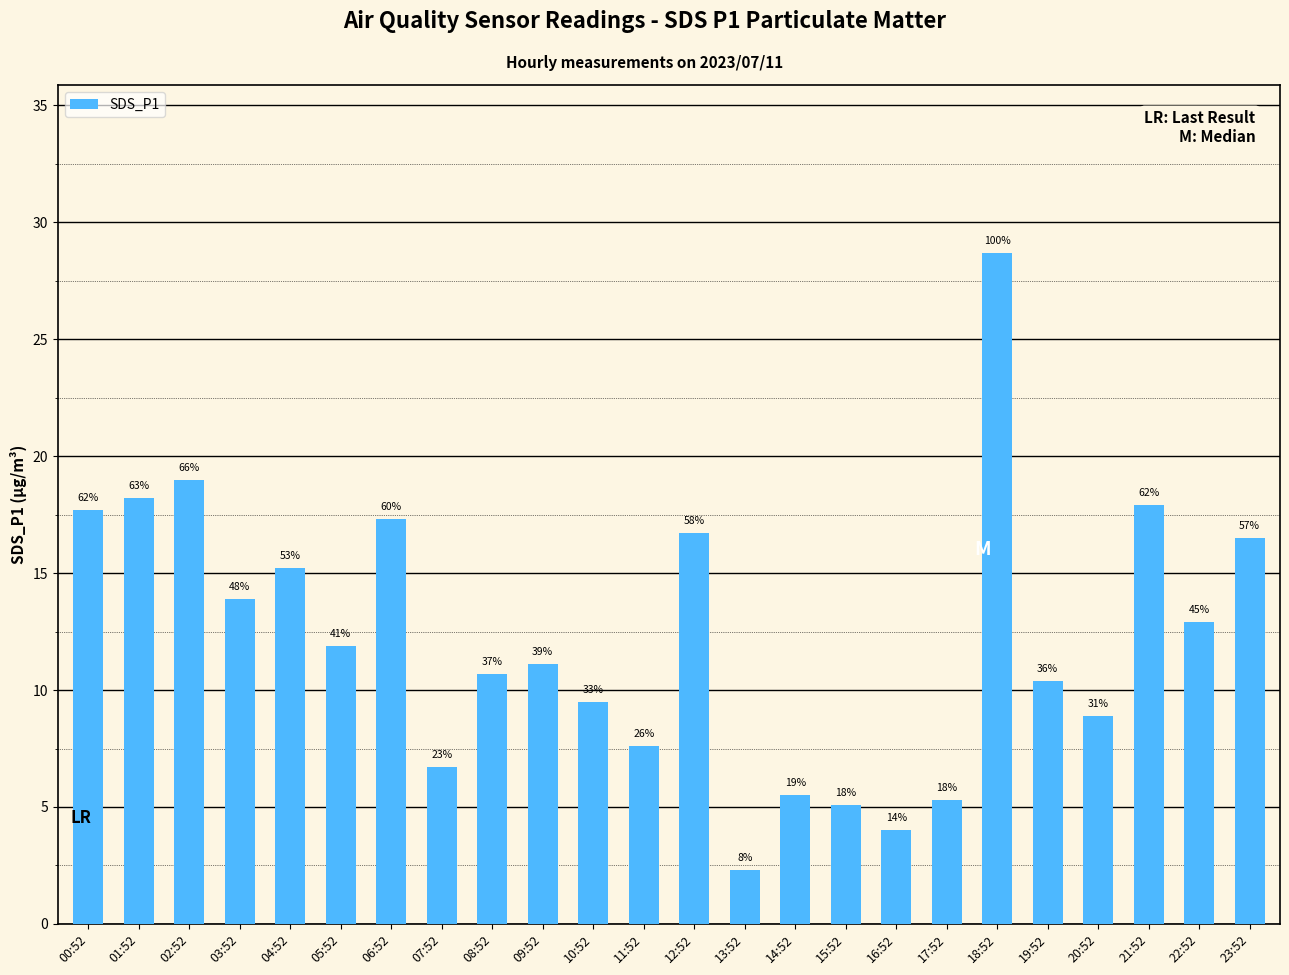

Which category has the highest value across all series?

18:52